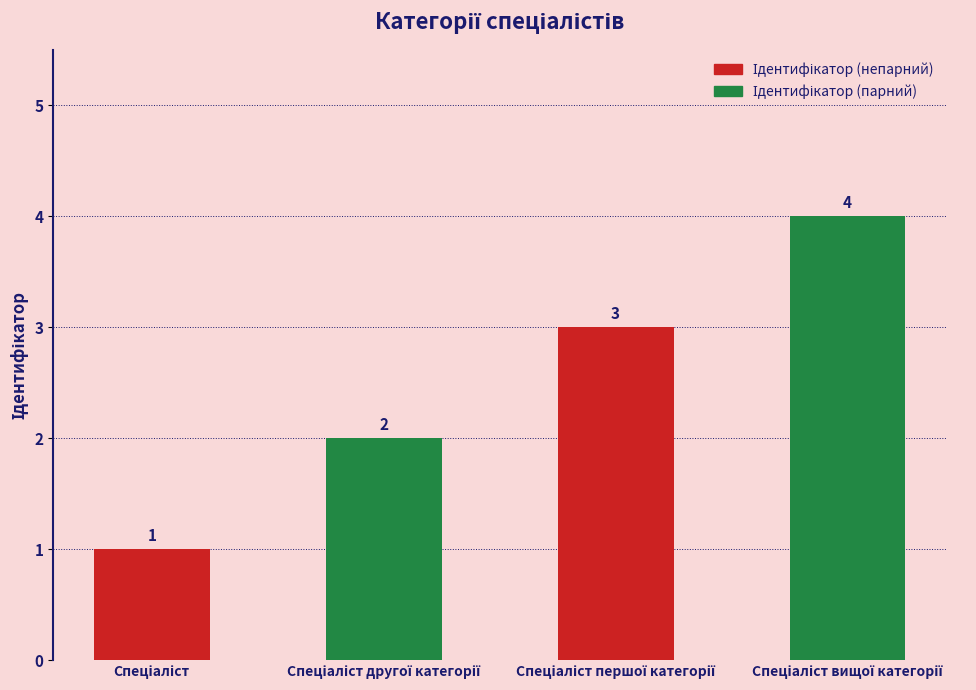

How many values are between 2 and 4?

3